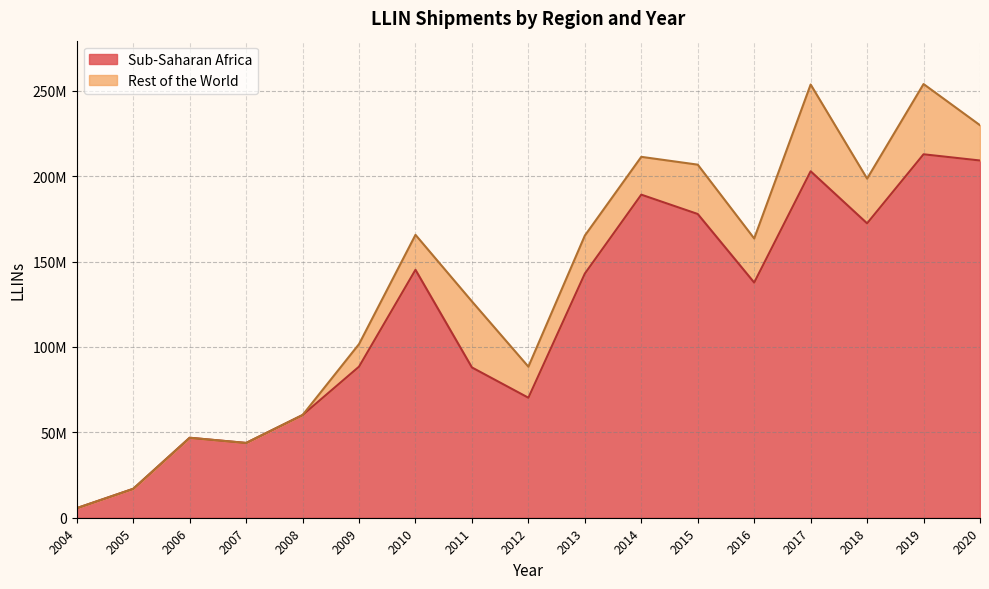

How many points are lower than both their immediate neighbors (excluding endpoints)?

4